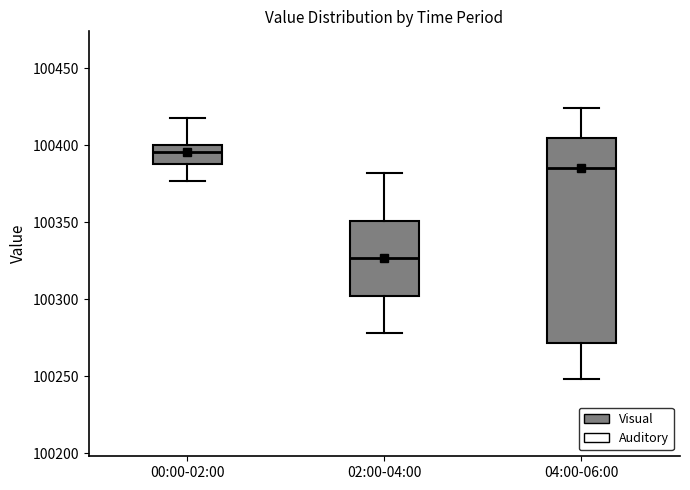

Reading left to right, transcribe this box plot: for each box, give where its median line is, the range the box spans, and where its two whiskers end, as read against the y-axis. The values are not printed on the chart, so give them approximately, as read against the axis.

00:00-02:00: median 100395, box 100390 to 100400, whiskers 100375 to 100420
02:00-04:00: median 100325, box 100300 to 100350, whiskers 100280 to 100380
04:00-06:00: median 100385, box 100270 to 100405, whiskers 100250 to 100425